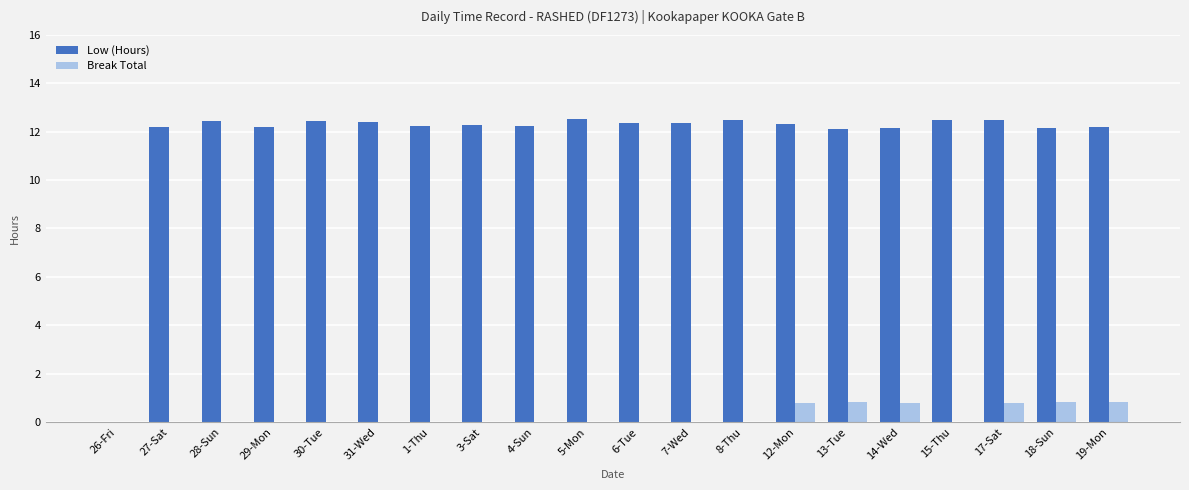

Which series changed the most between 12-Mon and 15-Thu?

Break Total